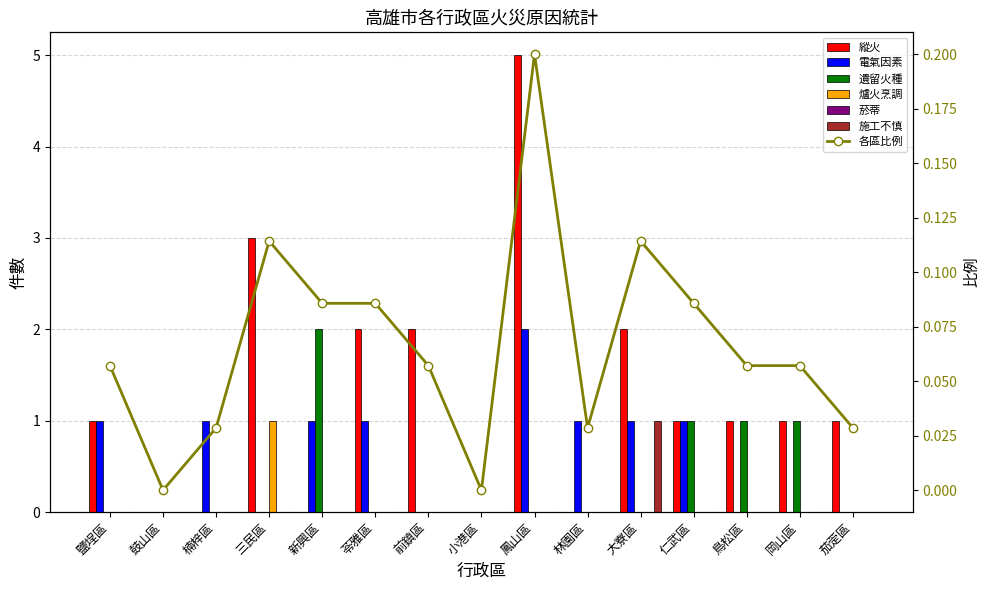

Where is 爐火烹調 nearest to the value 0?

鹽埕區